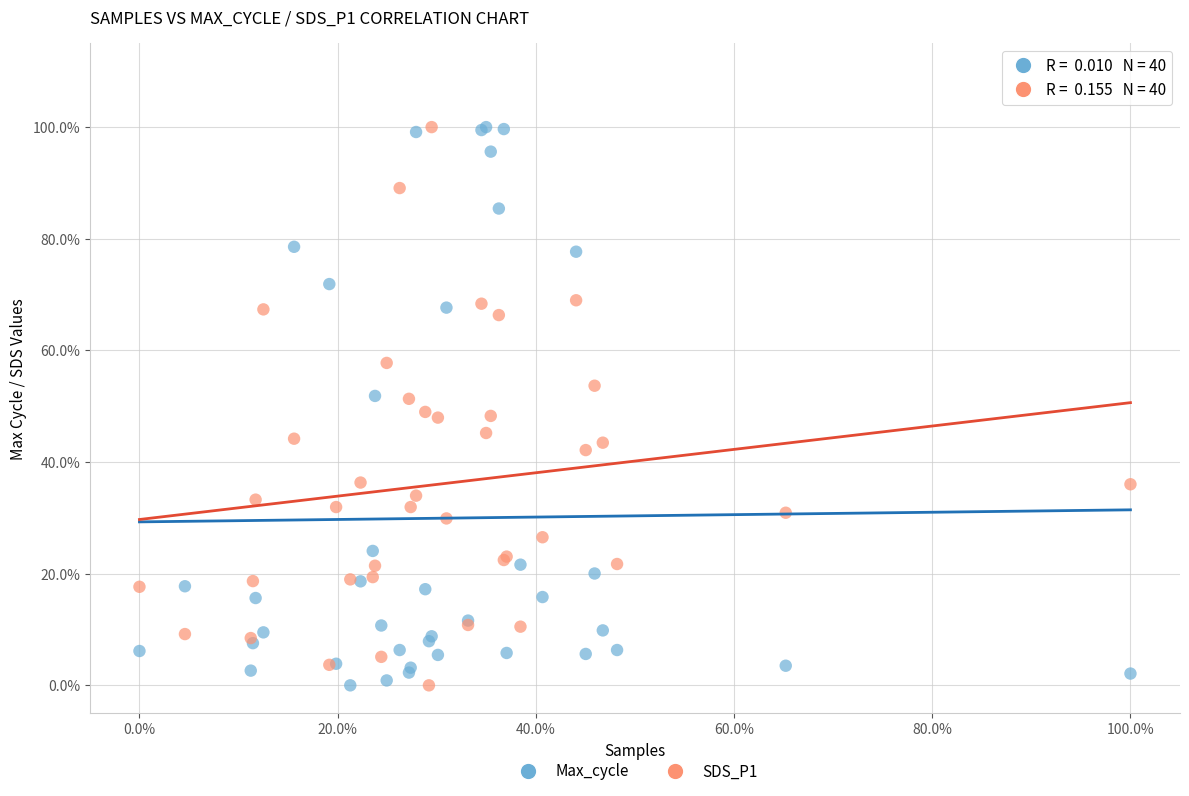

What is the X range (max minus min) for the scatter plot?

1.0